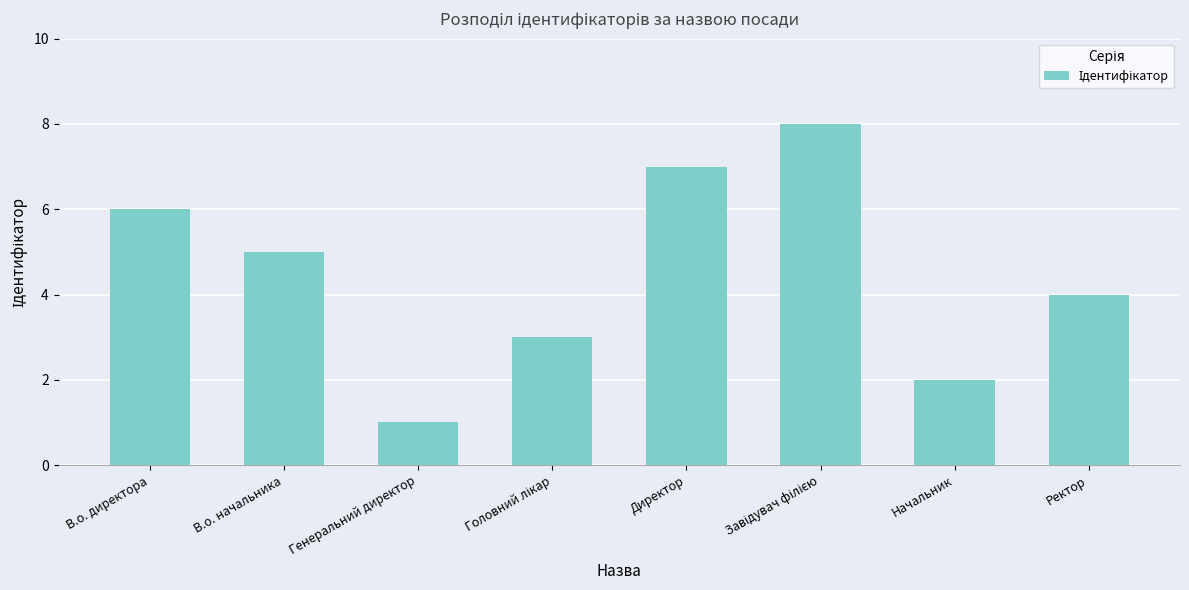

Read the value at Начальник.

2